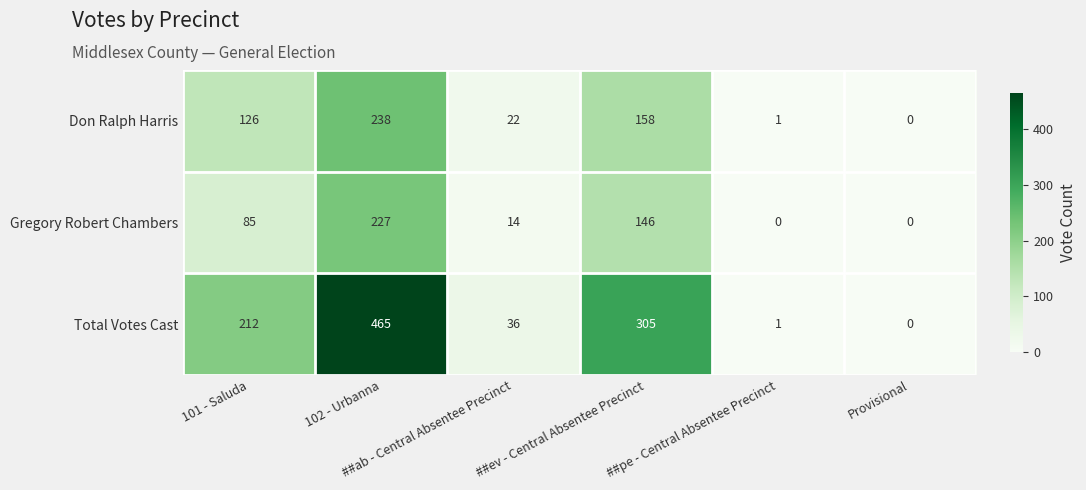

How many categories are shown in the chart?

6